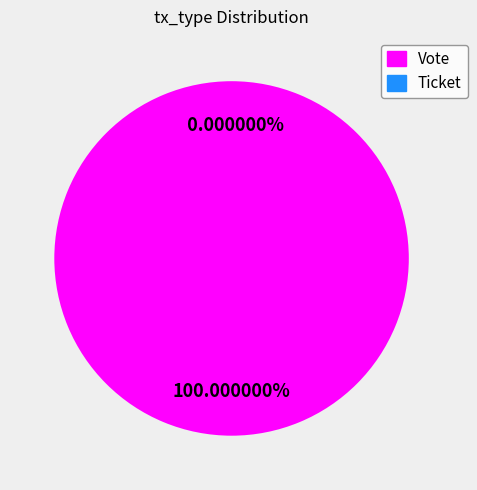

To the nearest percent, what is the difference between the largest and smallest slice percentages?

100%